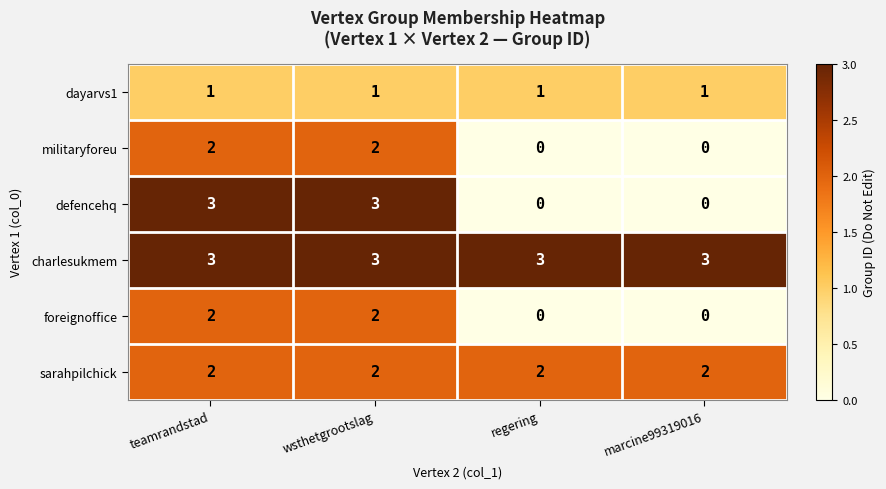

What is the maximum value shown in the chart?

3